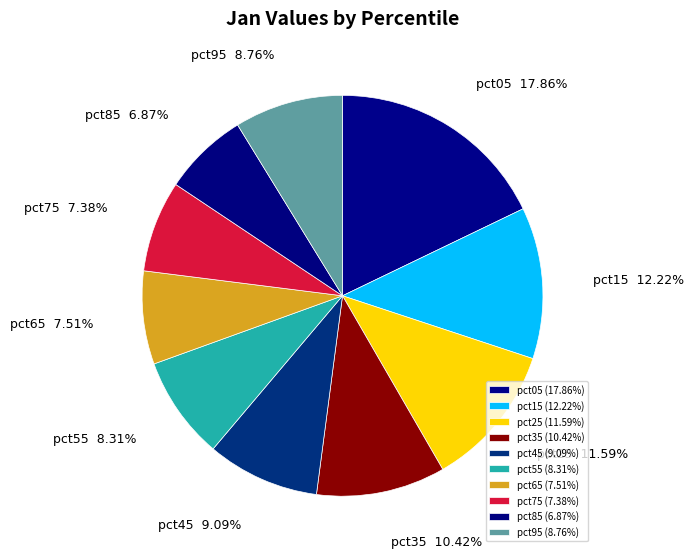

Between pct45 and pct75, which is larger?

pct45